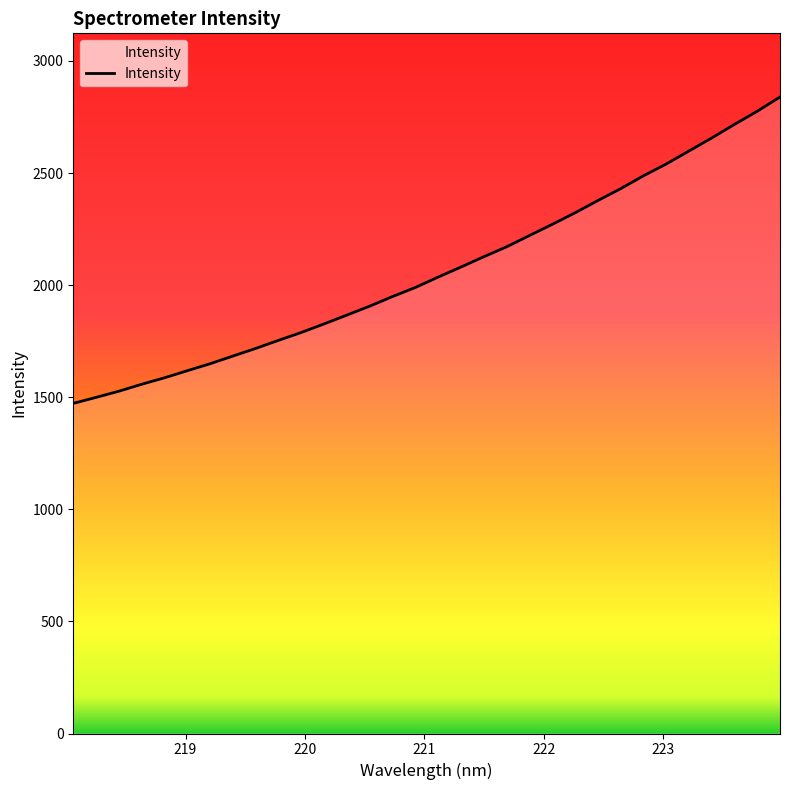

What is the smallest value displayed?

1472.5